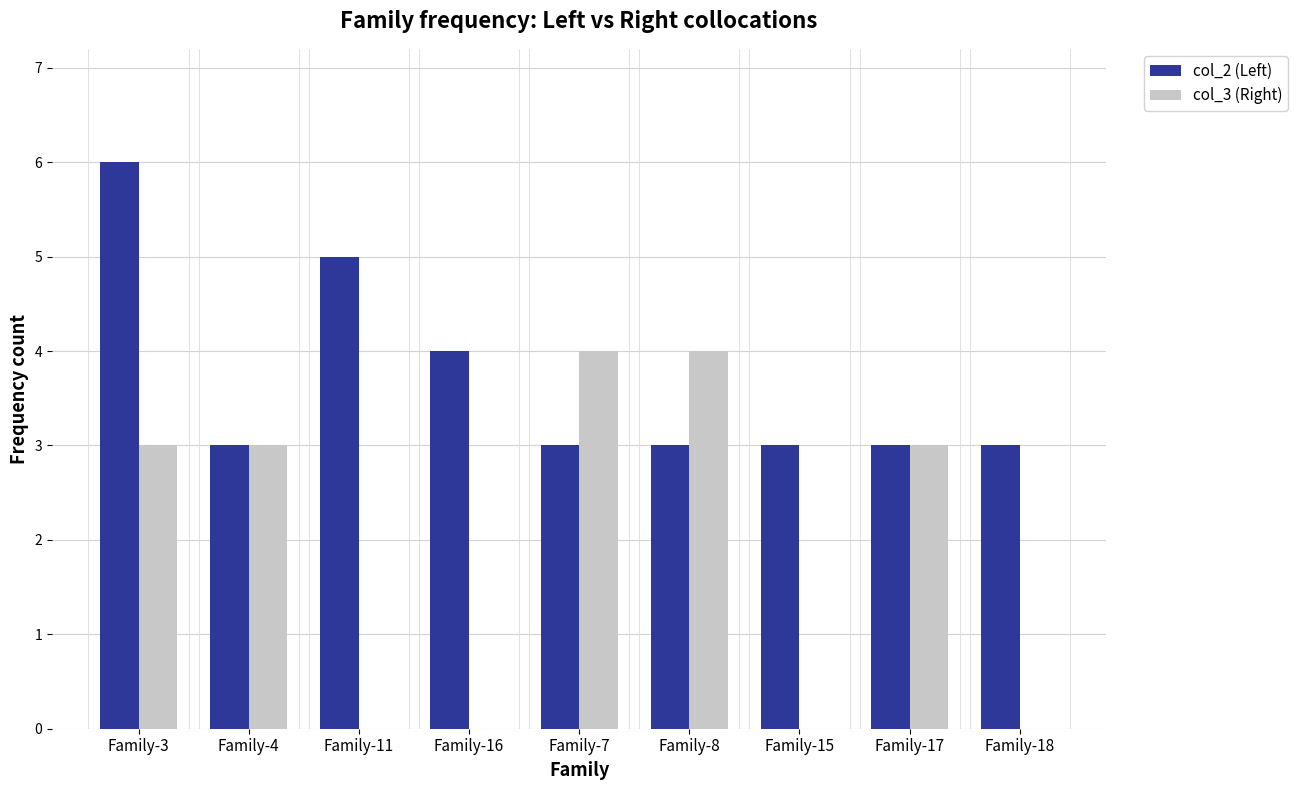

Which series has the largest total across all categories?

col_2 (Left)